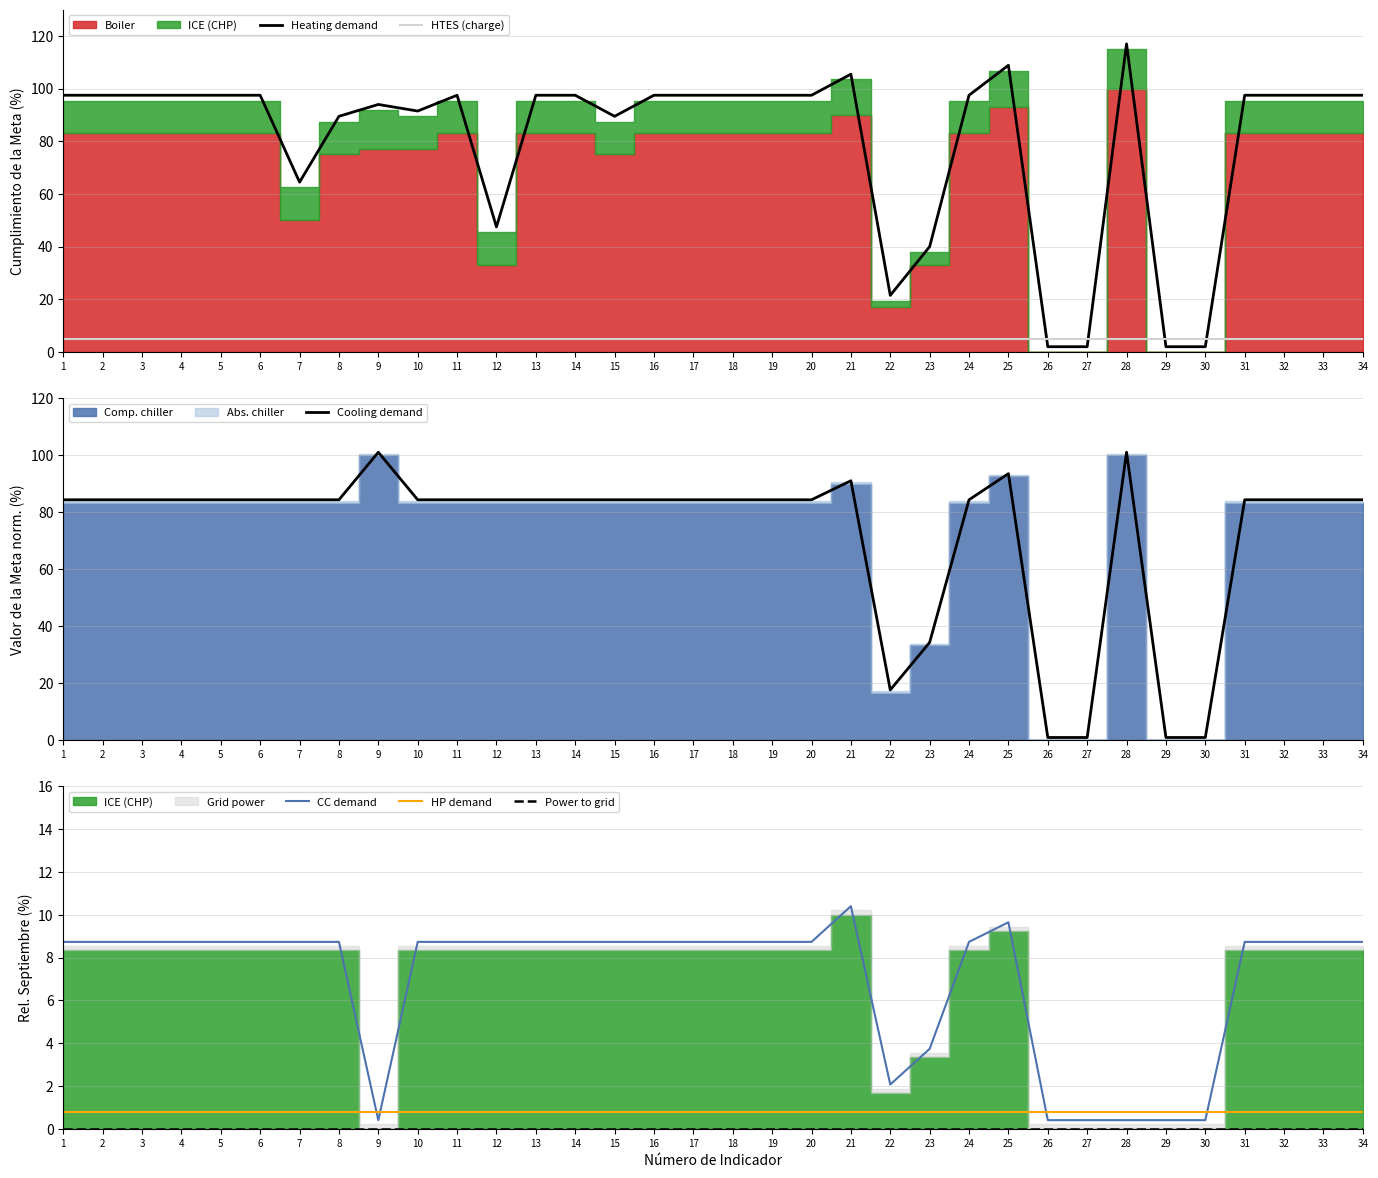

How many lines are shown in the chart?

6